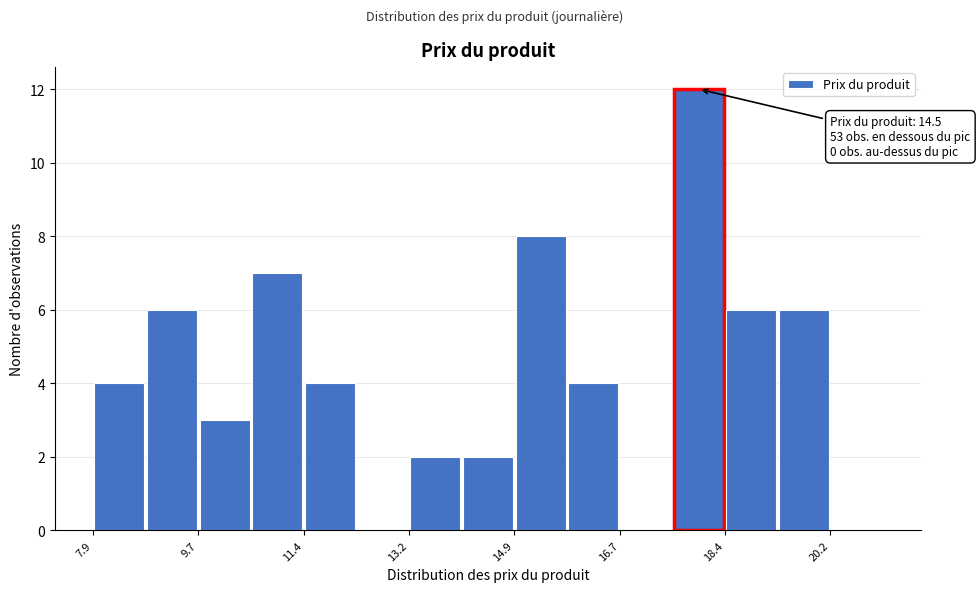

Over which range of the x-axis is the bar tallest?

17.6 to 18.4